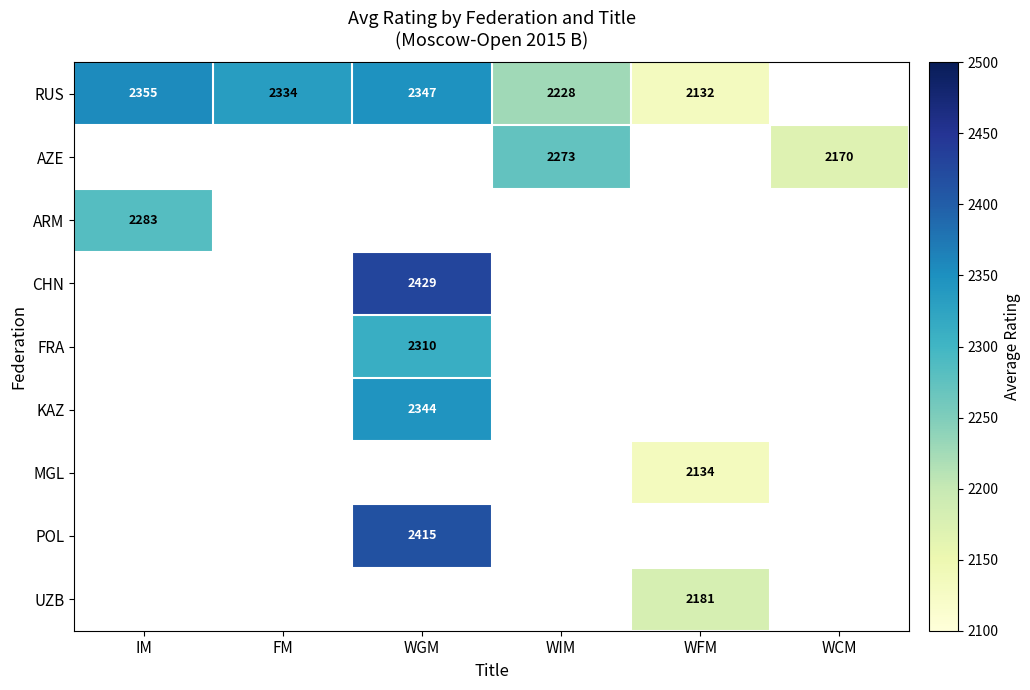

Which has a higher value, WCM or IM?

IM